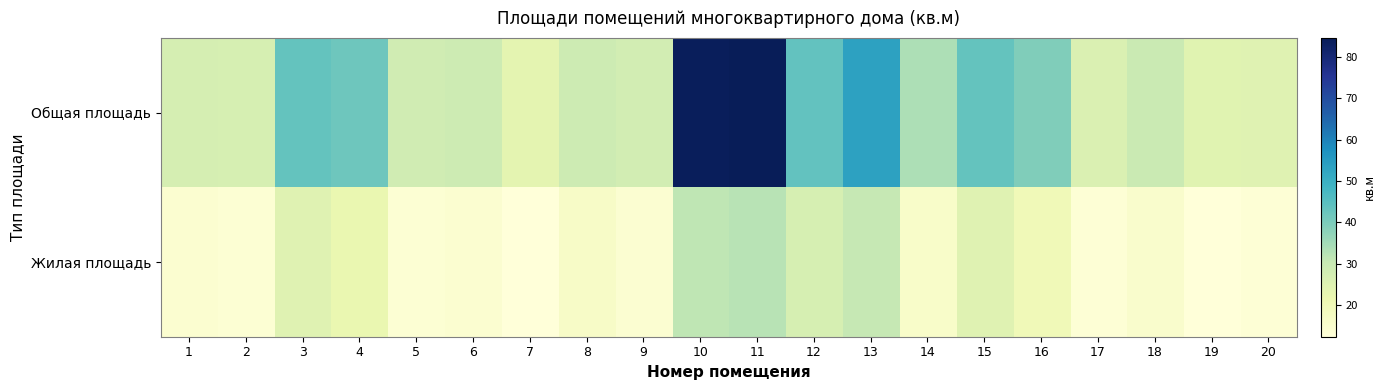

At which category does the chart reach its peak across all series?

11